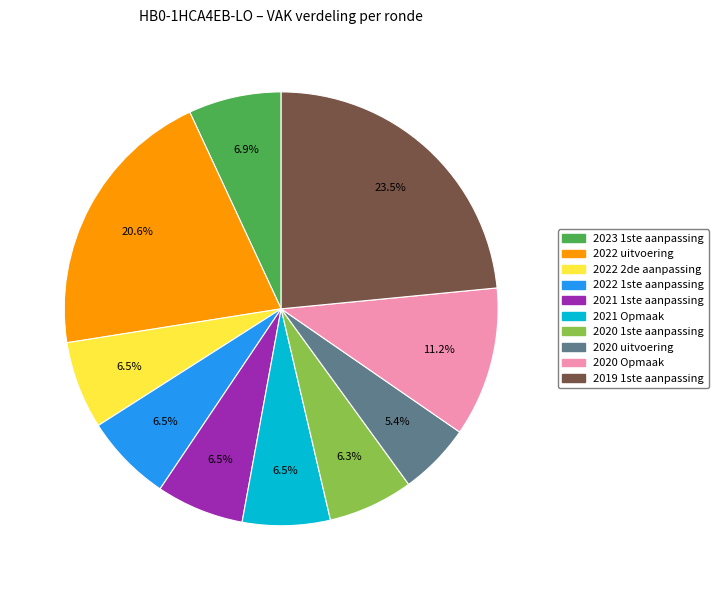

Is there any slice that represents more than half of the pie?

No